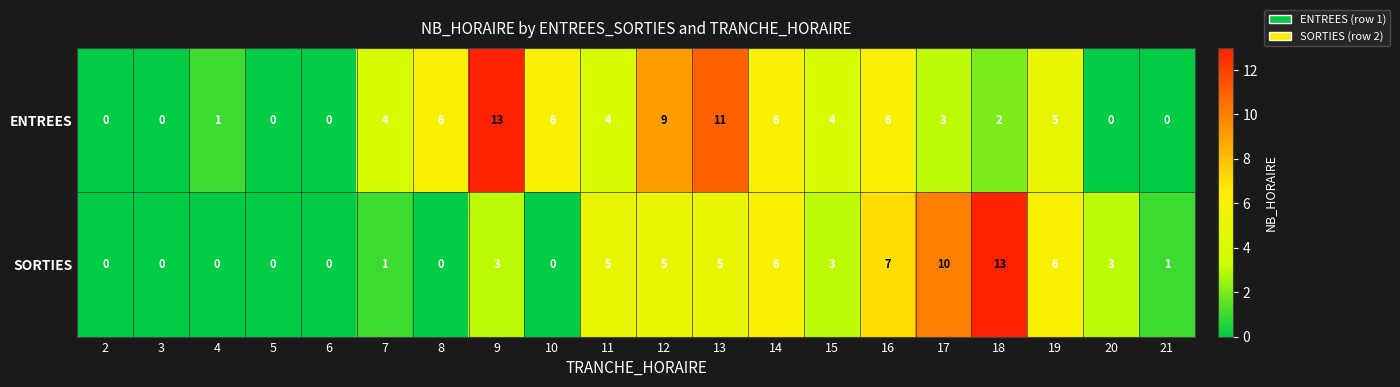

The value of ENTREES at 6 is 0. True or false?

True